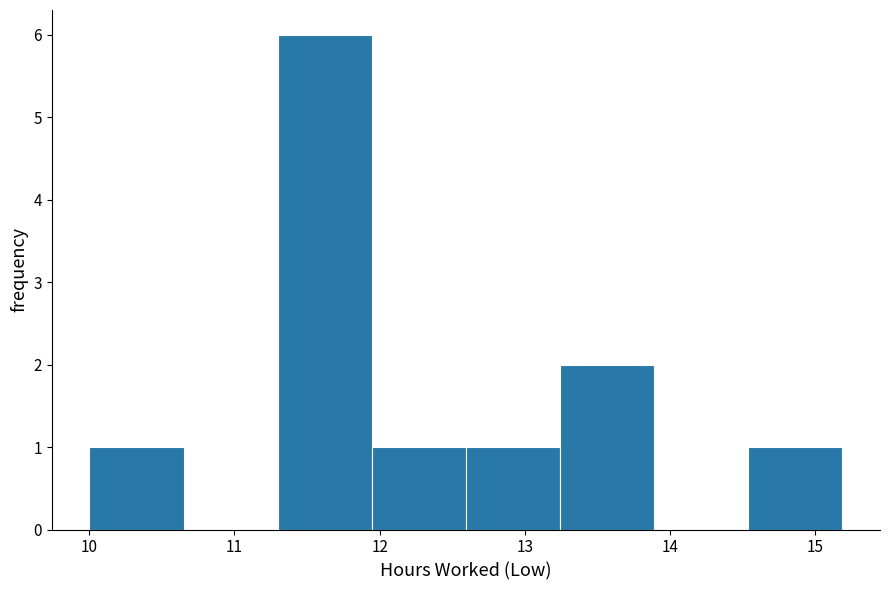

Over which range of the x-axis is the bar tallest?

11.3 to 11.9